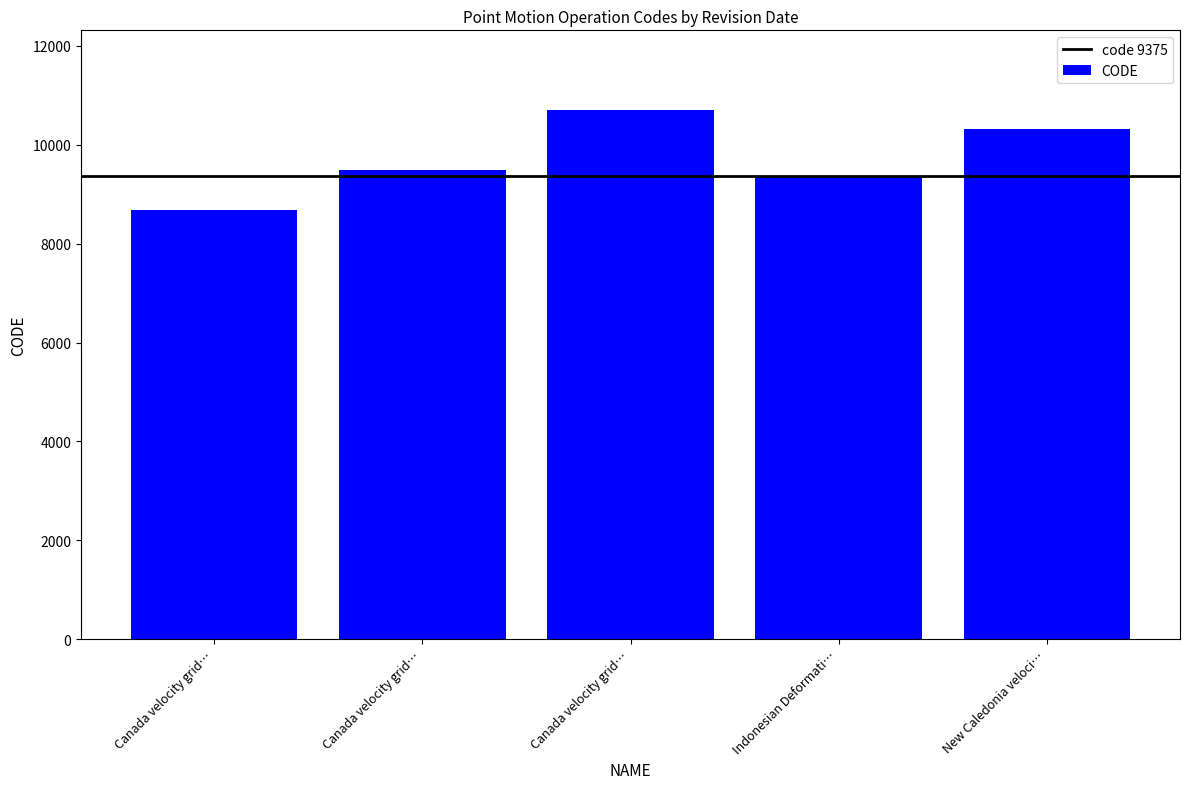

What is the greatest value displayed?

10707